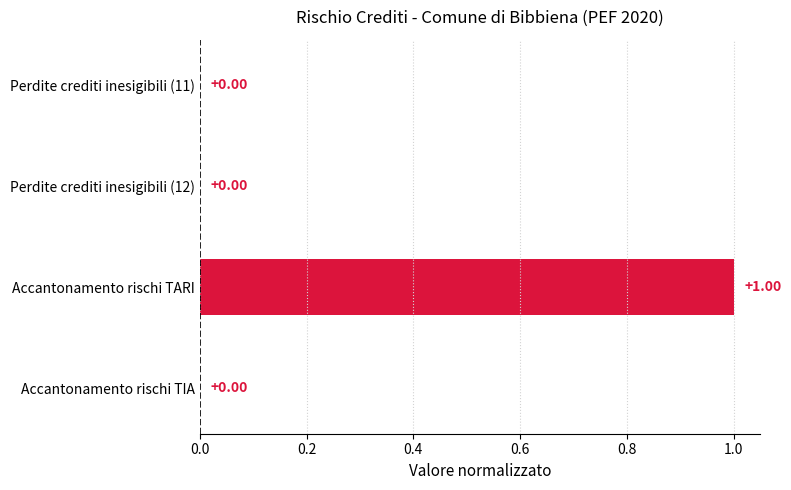

How many positive values are there?

1